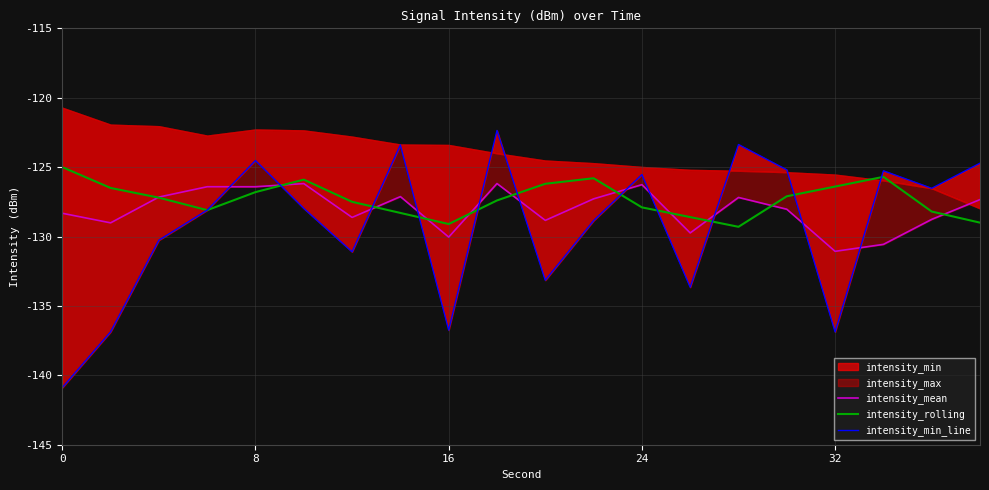

What is the highest value of the intensity_rolling series?

-125.0